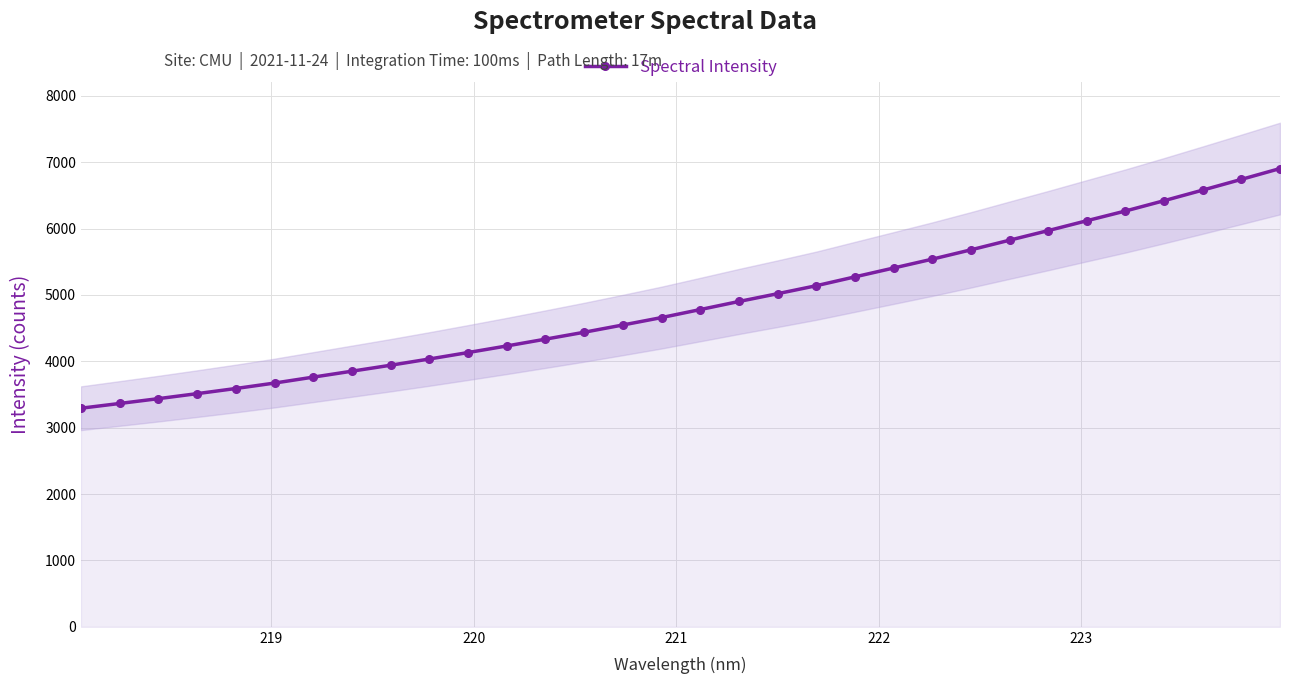

What is the value of the Spectral Intensity point at the 26th from the left?

5969.4